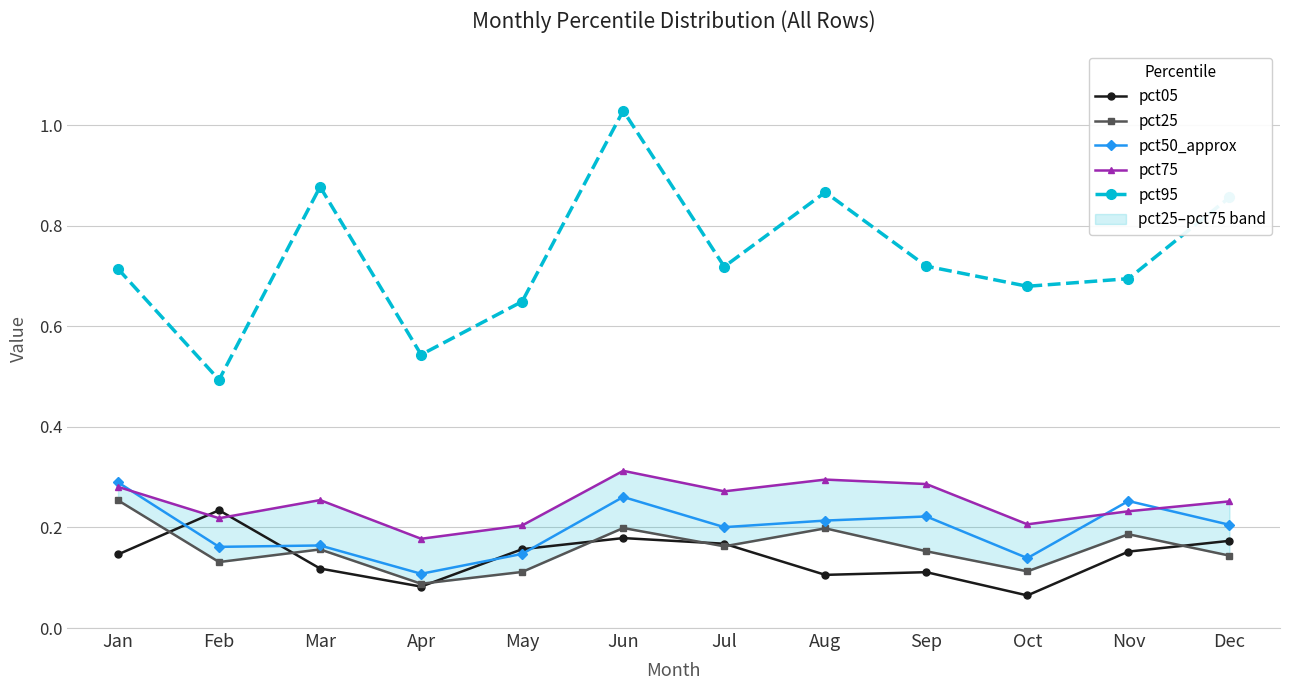

Rank the series at Aug from highest to lowest value.

pct95, pct75, pct50_approx, pct25, pct05